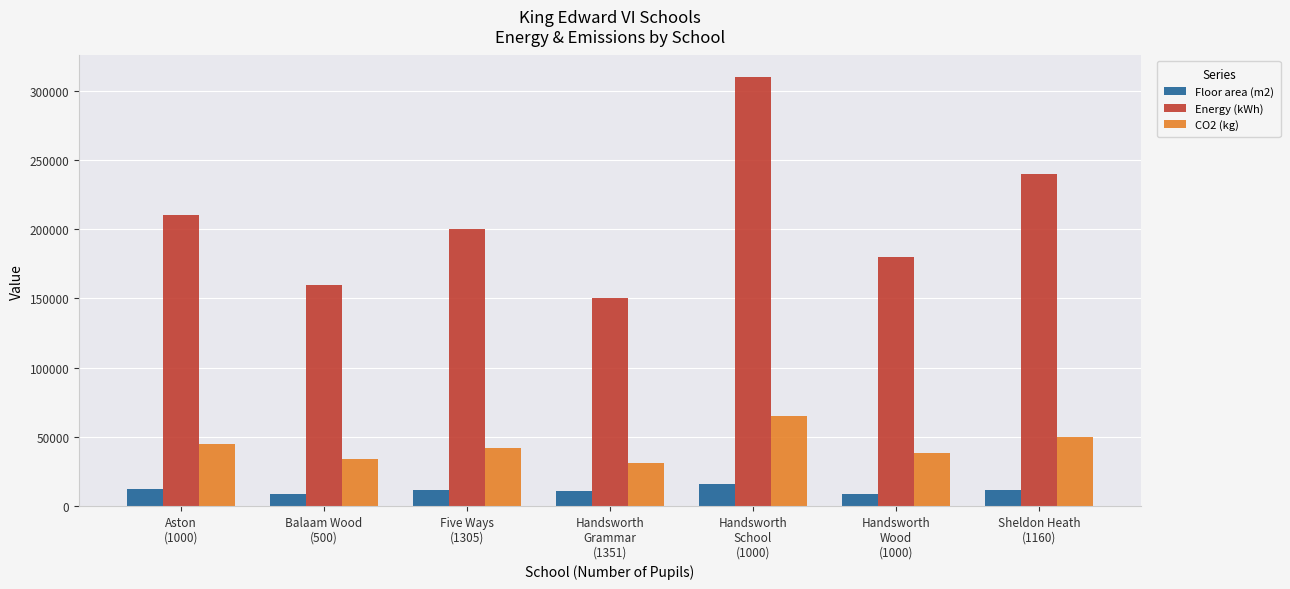

What is the sum of the Energy (kWh) values at Handsworth
School
(1000) and Sheldon Heath
(1160)?

550000